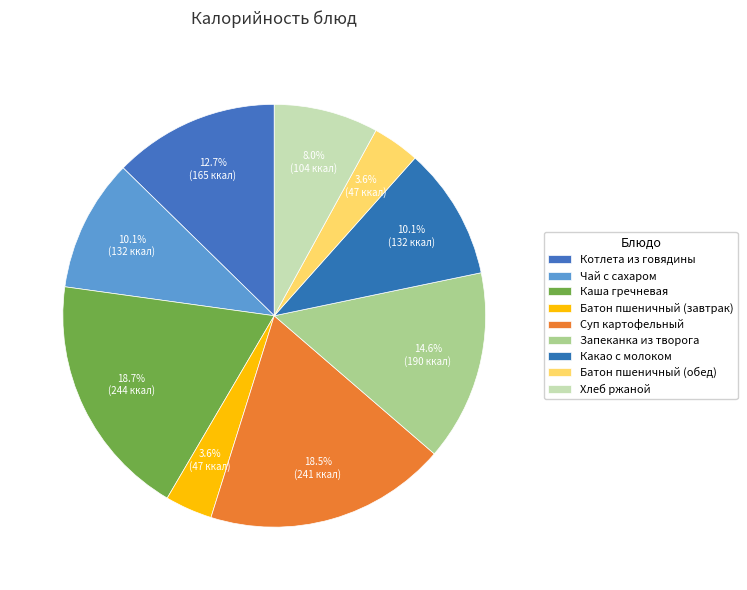

How many segments does this pie chart have?

9